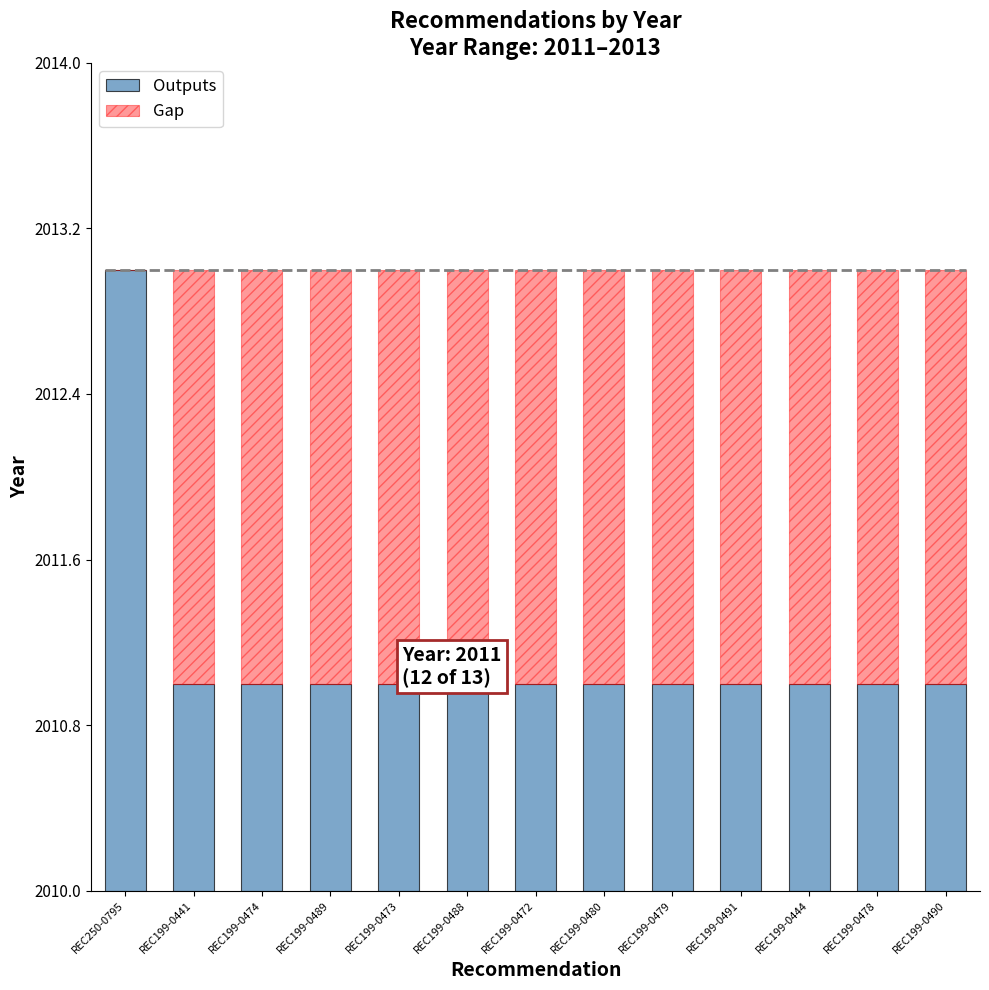

What position from the left is REC199-0491?

10